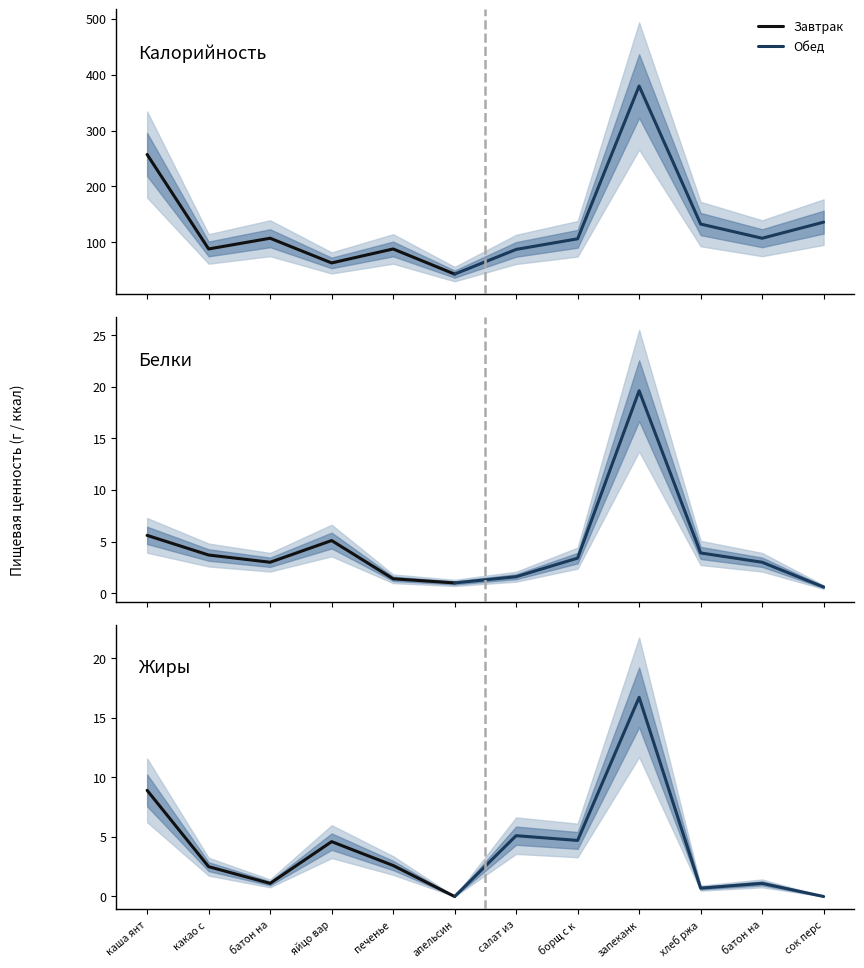

Between запеканка картофельная and печенье витаминизированое, which is larger?

запеканка картофельная